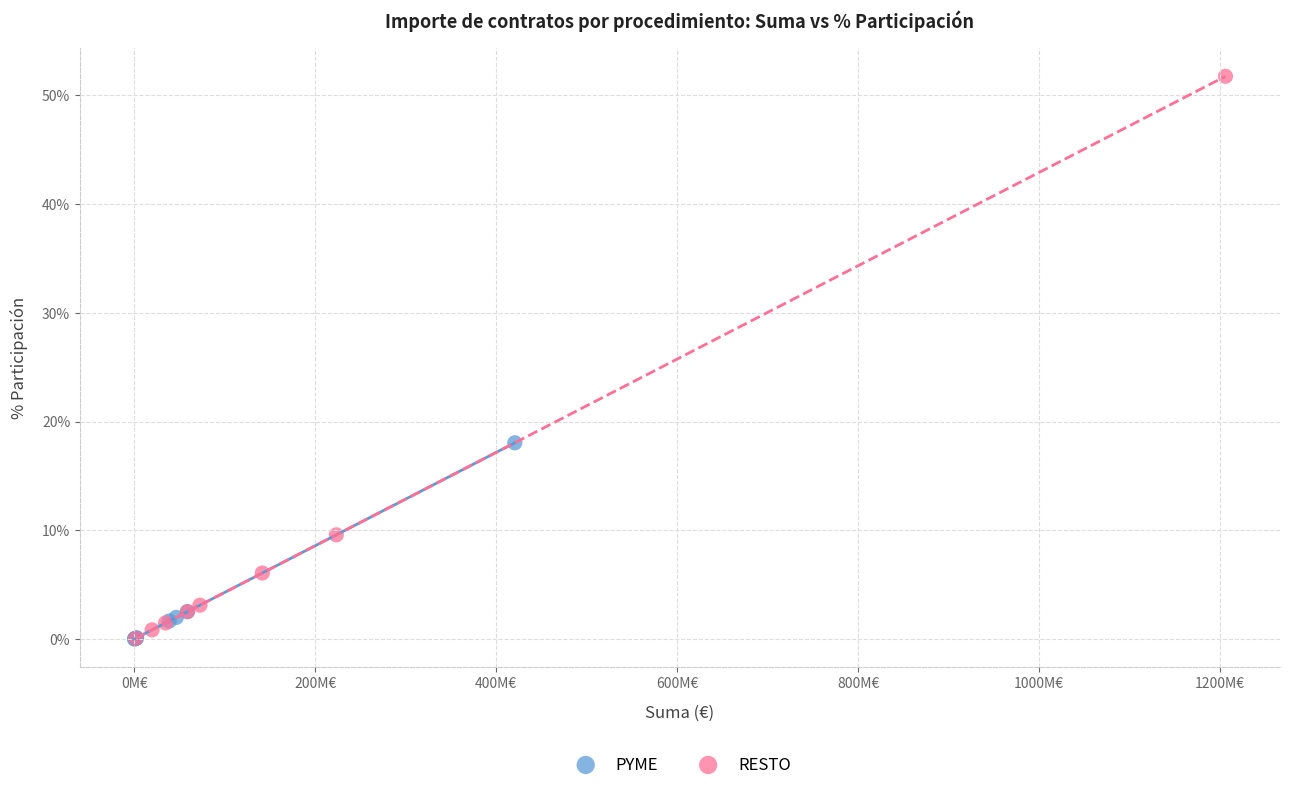

Which series reaches the maximum Y coordinate?

RESTO